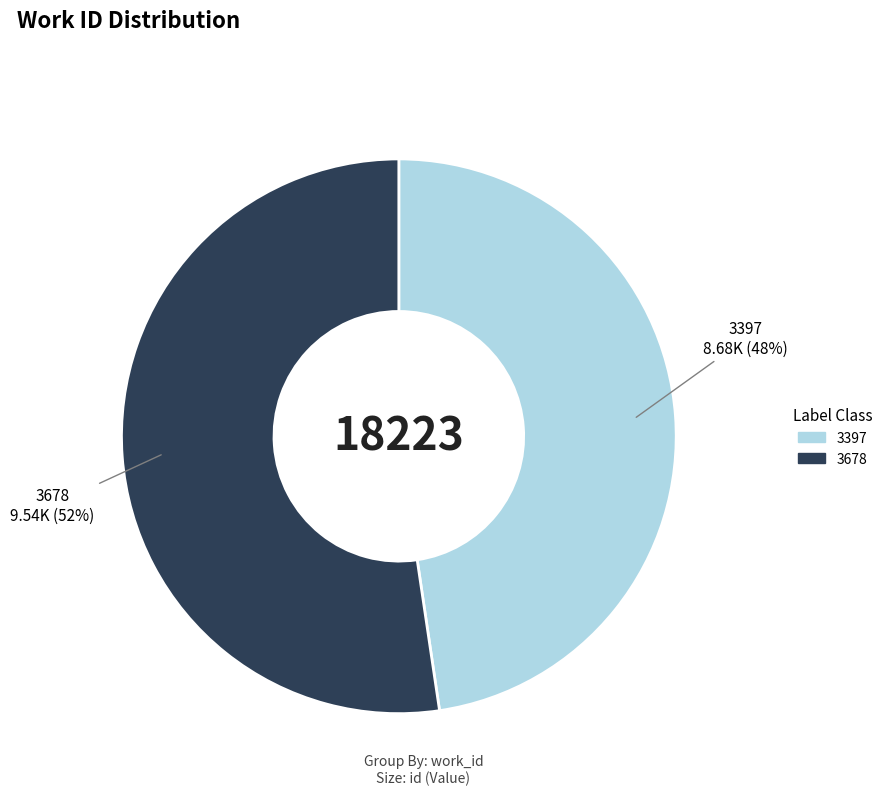

Which category has the smallest portion of the pie?

3397